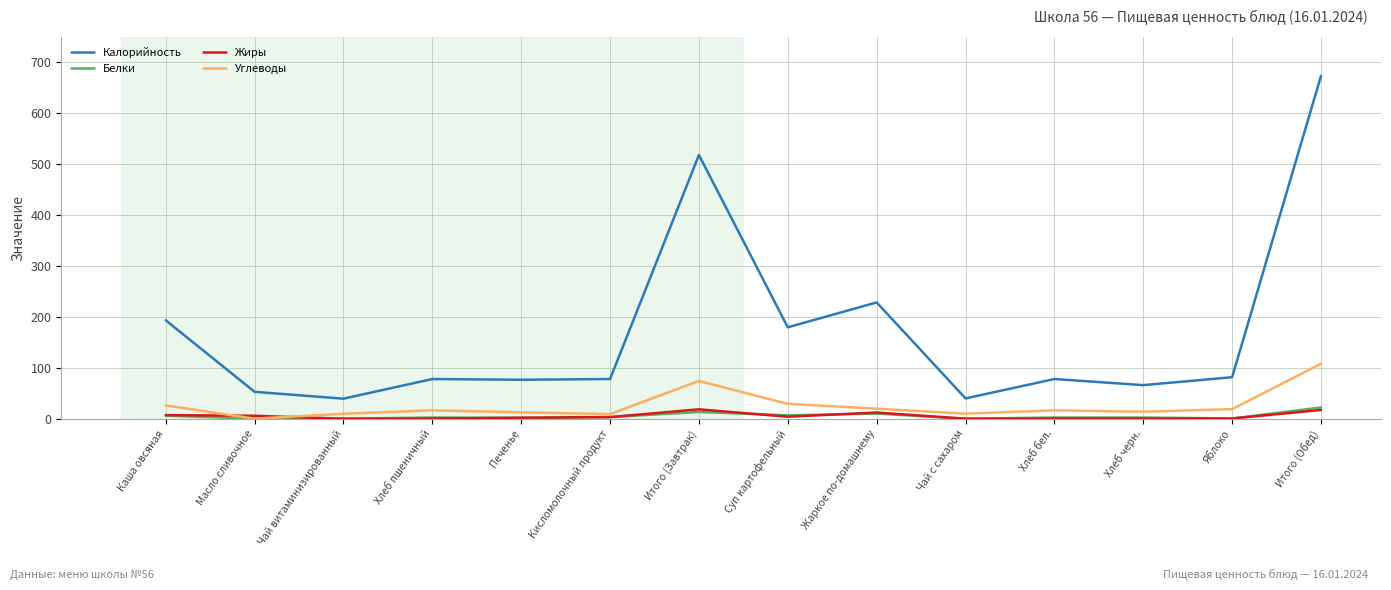

Which series has the largest range (max minus min)?

Калорийность